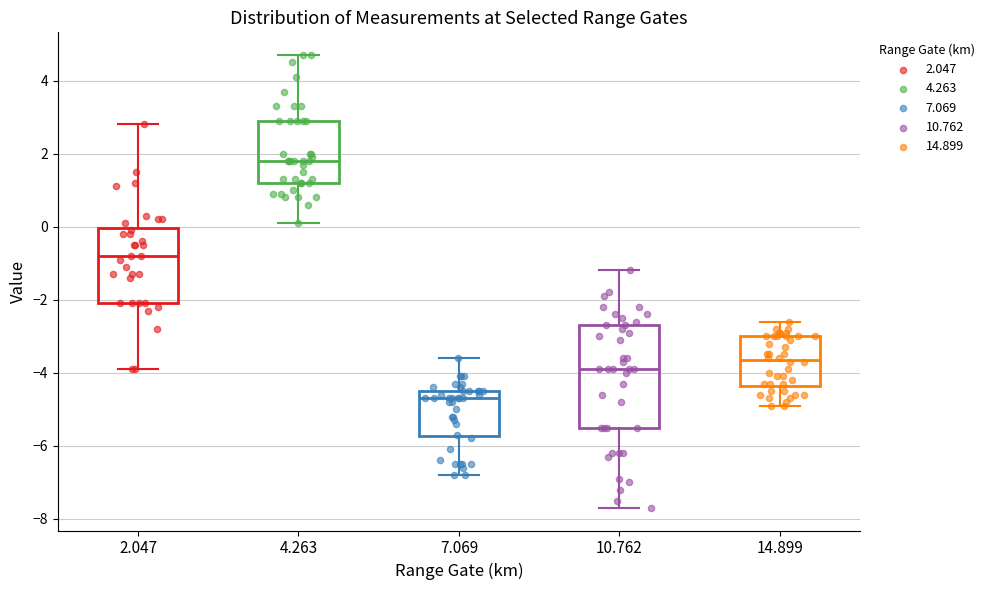

Reading left to right, read every box against the y-axis: the position of its median line, the range the box covers, and the ends of its whiskers. The values are not printed on the chart, so give them approximately, as read against the axis.

2.047: median -0.8, box -2.0 to 0.0, whiskers -3.8 to 2.8
4.263: median 1.8, box 1.2 to 3.0, whiskers 0.2 to 4.8
7.069: median -4.6, box -5.8 to -4.4, whiskers -6.8 to -3.6
10.762: median -3.8, box -5.4 to -2.6, whiskers -7.6 to -1.2
14.899: median -3.6, box -4.4 to -3.0, whiskers -4.8 to -2.6